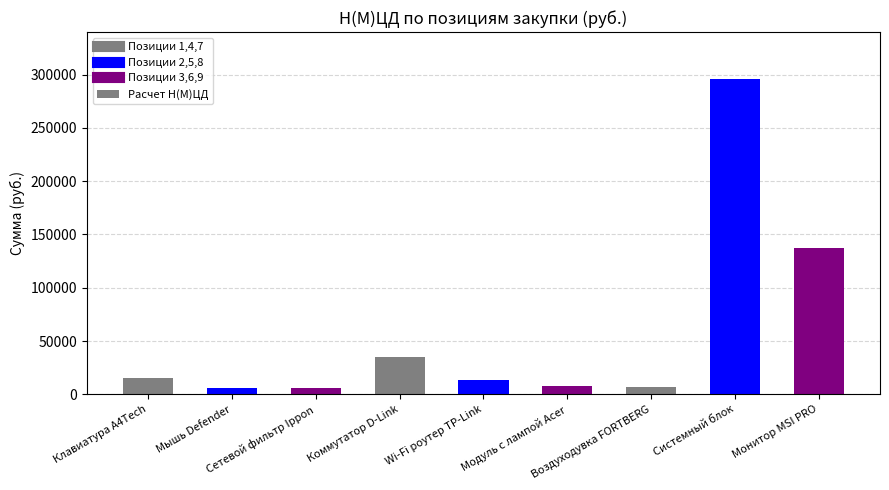

What is the sum of the values at Воздуходувка FORTBERG and Сетевой фильтр Ippon?

12880.6